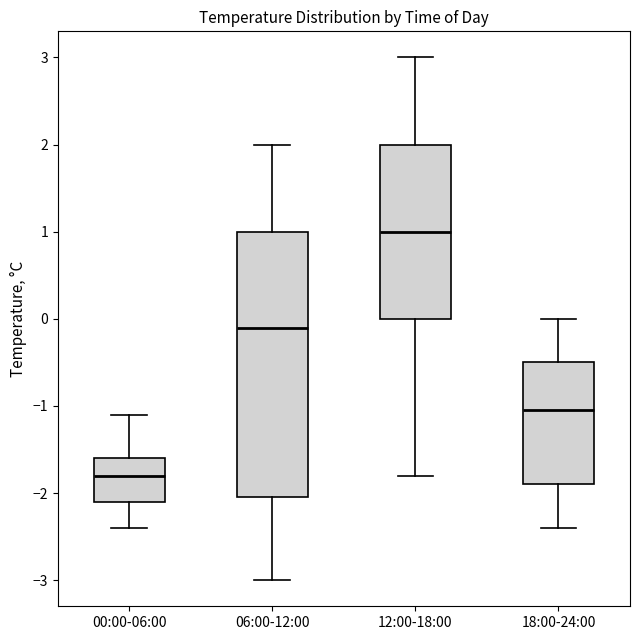

Where does the lower whisker of the box for 12:00-18:00 end on the y-axis? The values are not printed on the chart, so give them approximately, as read against the axis.

-1.8